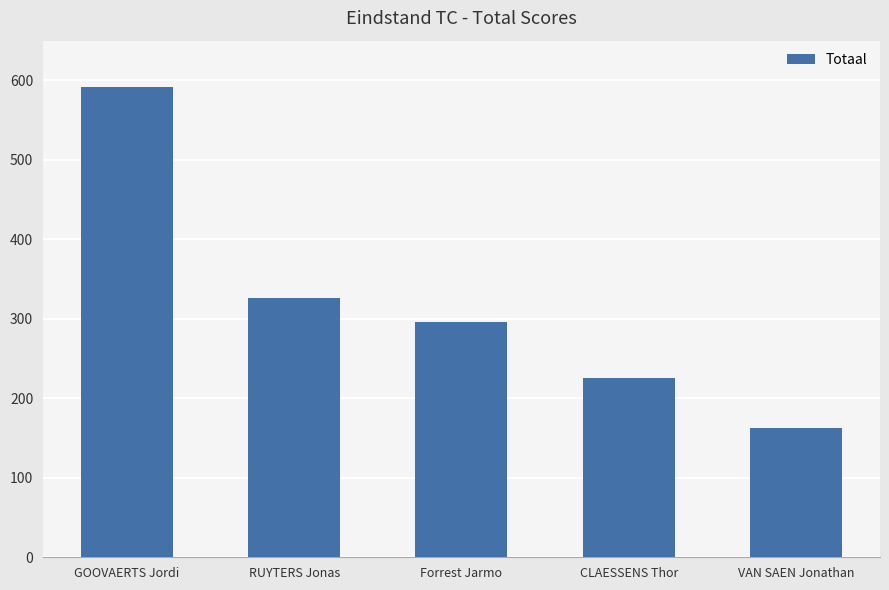

What is the difference between the maximum and minimum values?

429